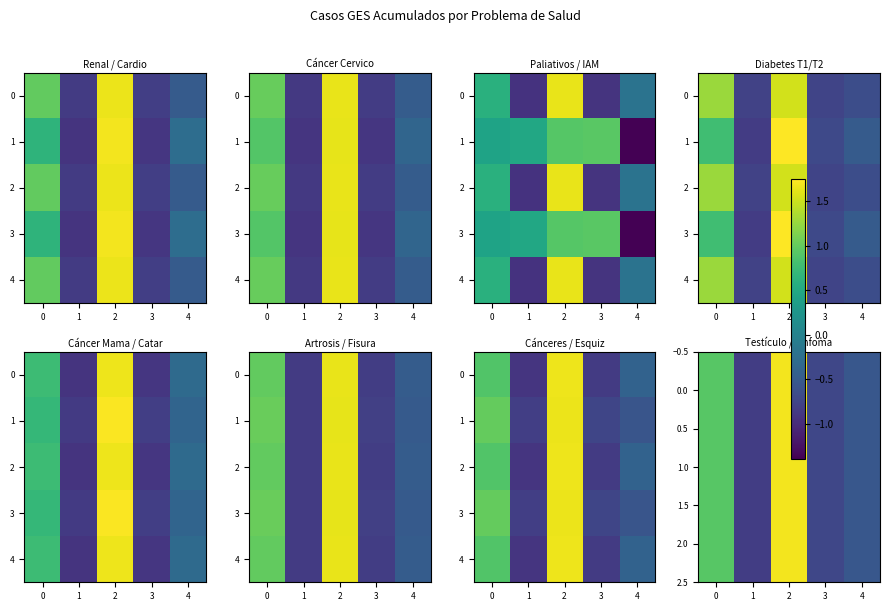

What is the total value across all series at 4?

-2.6